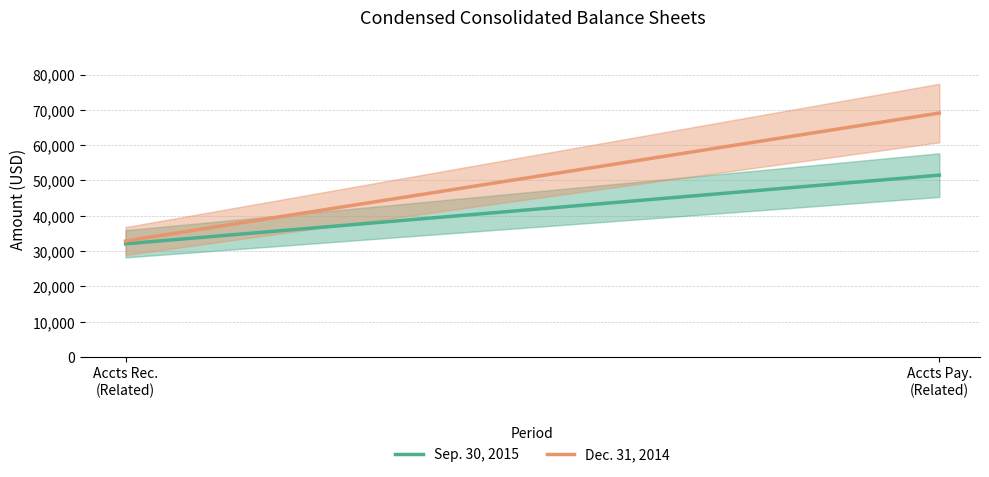

What is the average value of the Dec. 31, 2014 series?

50959.0